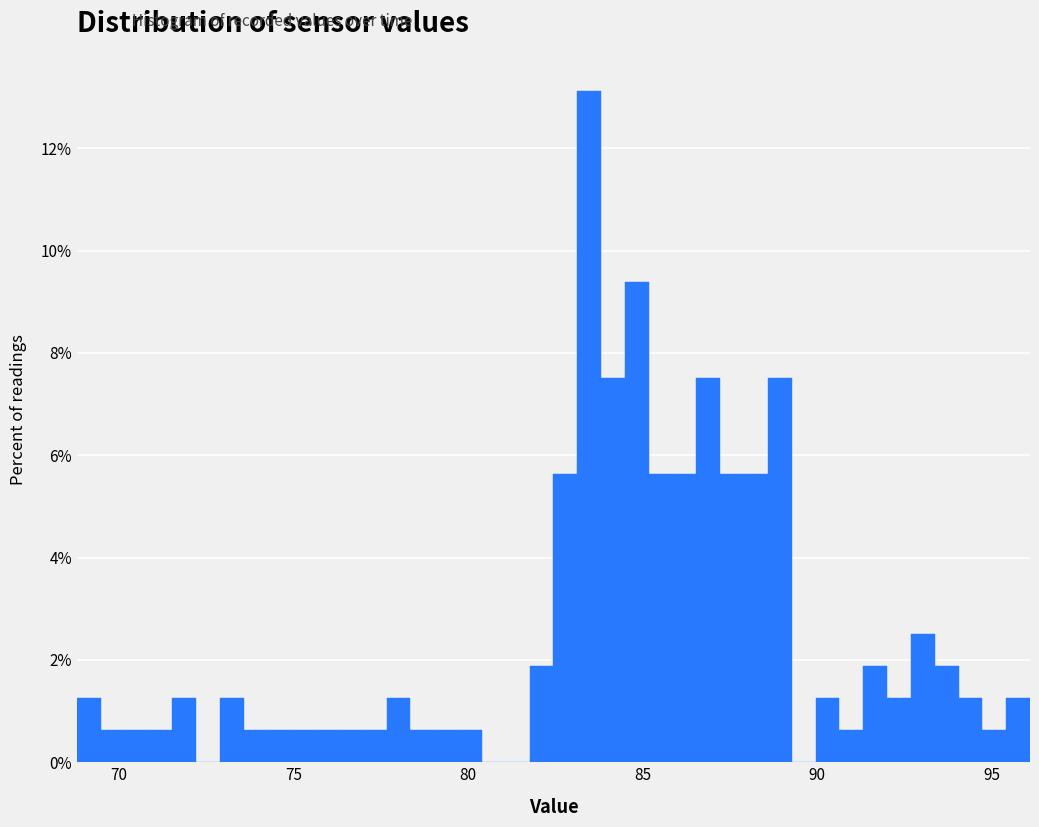

Read against the x-axis, roughly where is the centre of the tallest bar?

83.5